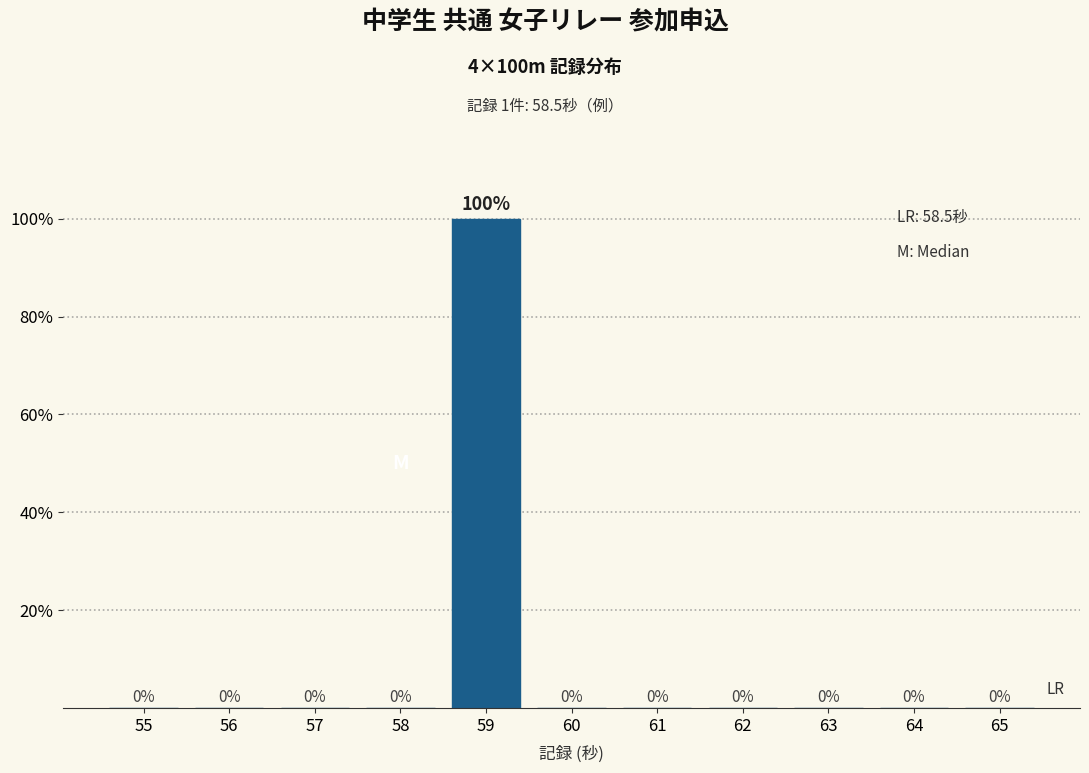

Reading left to right, transcribe all the data shown in this chart.

55=0	56=0	57=0	58=0	59=100	60=0	61=0	62=0	63=0	64=0	65=0